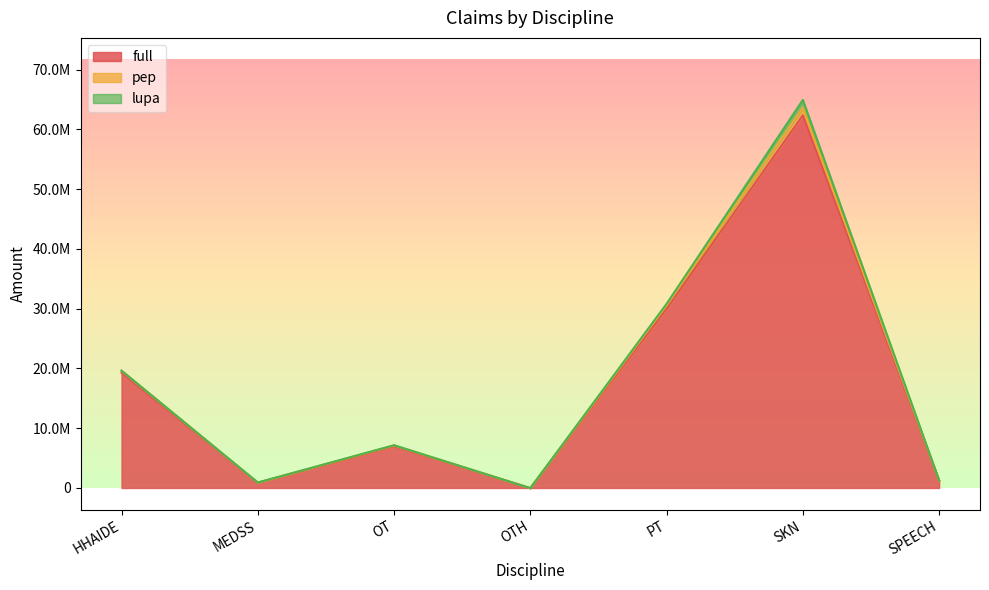

What are all the series names shown in the legend?

full, pep, lupa